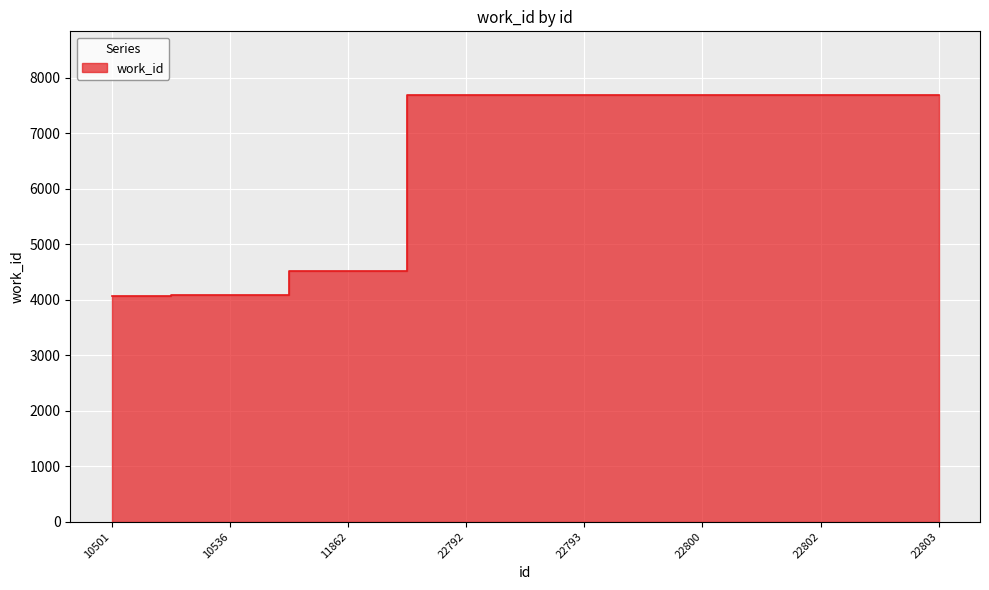

What is the value of the 7th point from the left?

7682